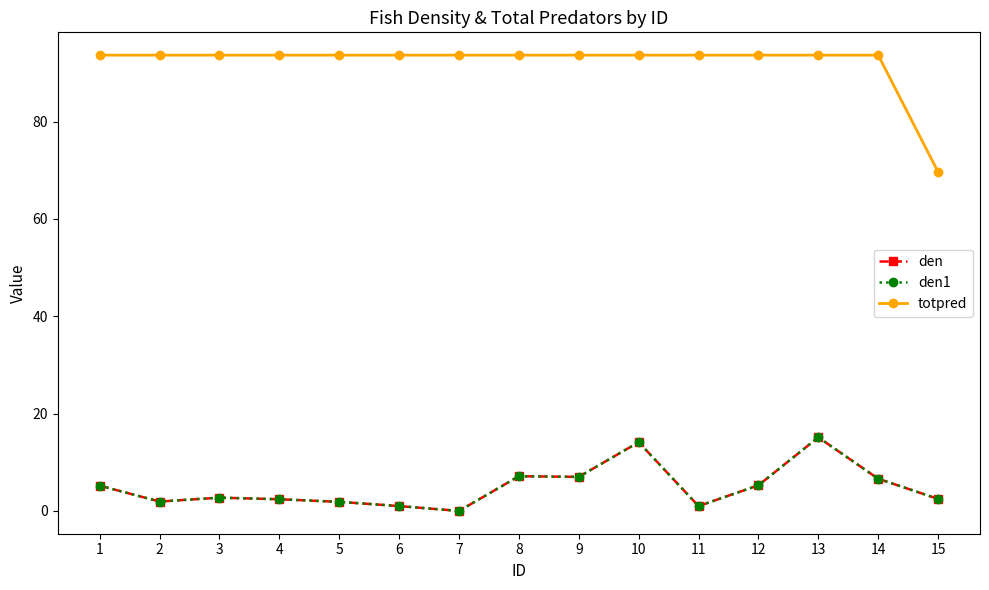

What is the value of the den point at the 1st from the left?

5.2